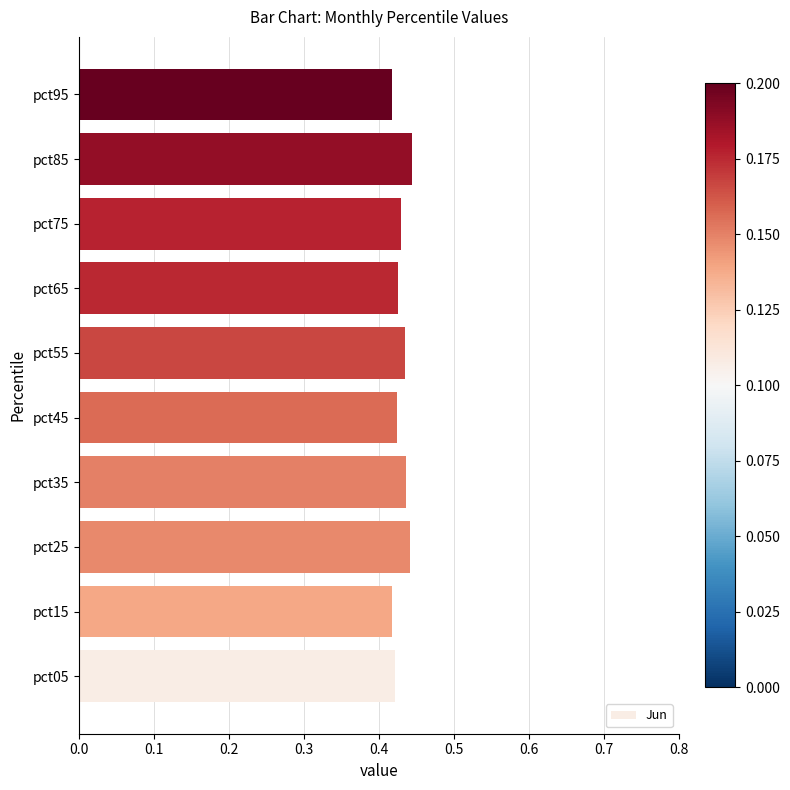

What is the sum of all values?

4.3